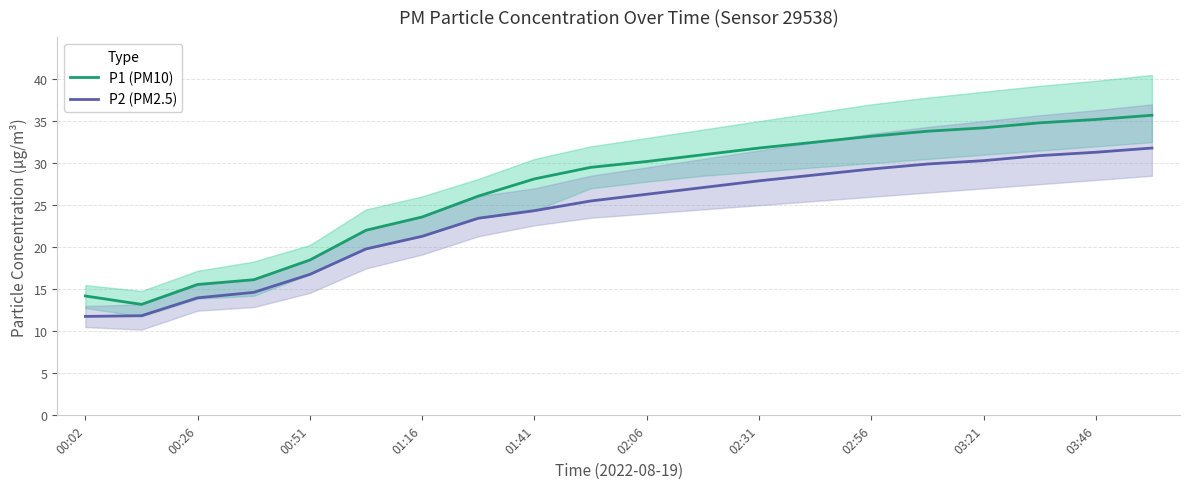

True or false: P1 (PM10) and P2 (PM2.5) intersect in this chart.

False